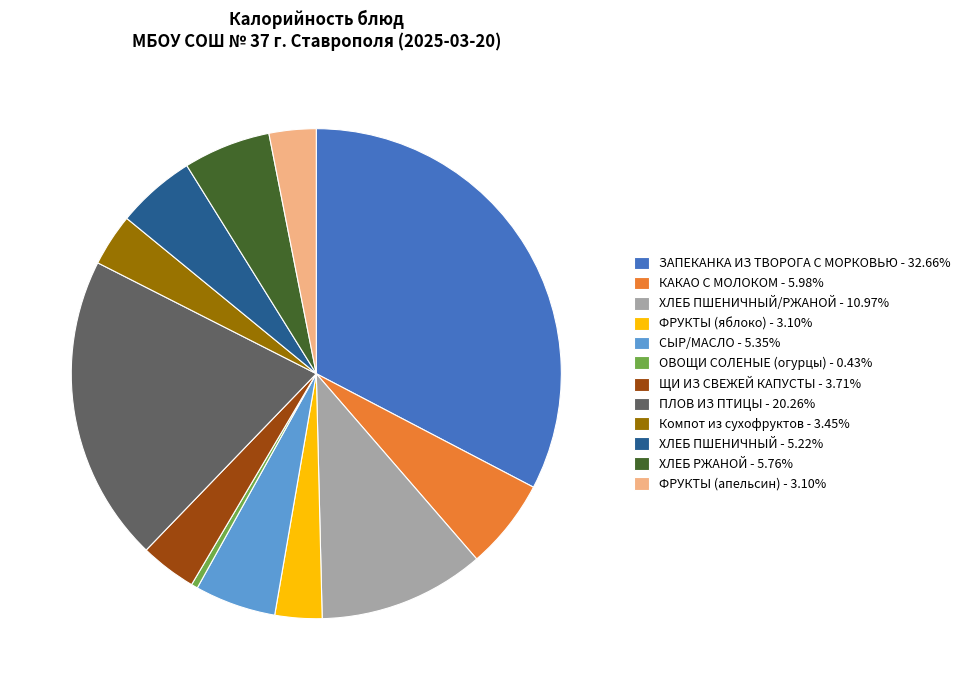

What is the ratio of the value at ФРУКТЫ (яблоко) - 3.10% to the value at Компот из сухофруктов - 3.45%?

0.9